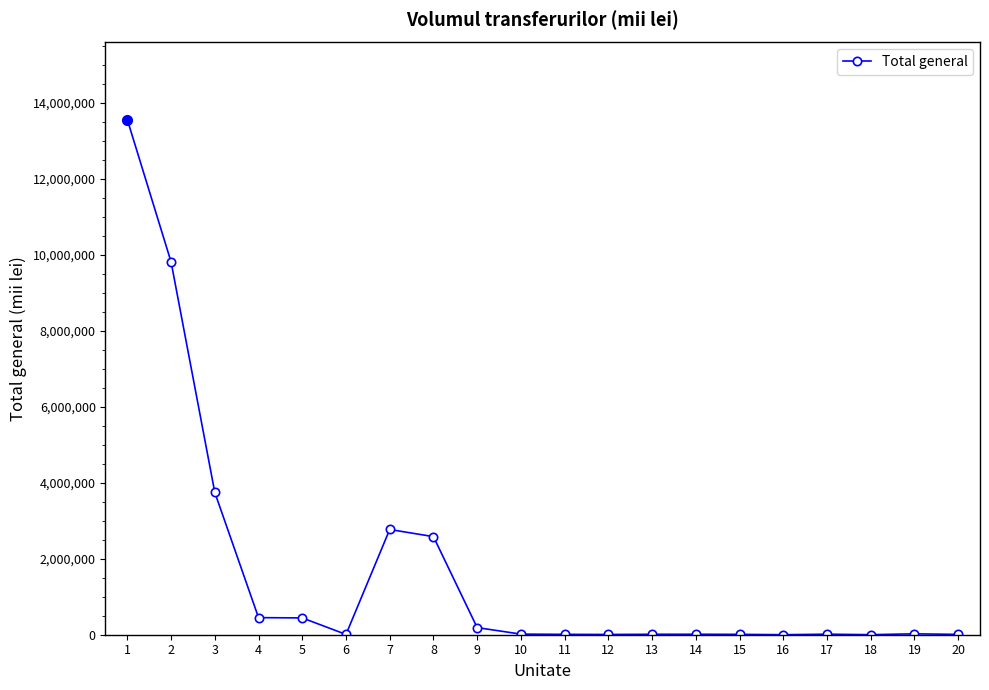

Is it true that the value at 2 is 3052717.2?

False